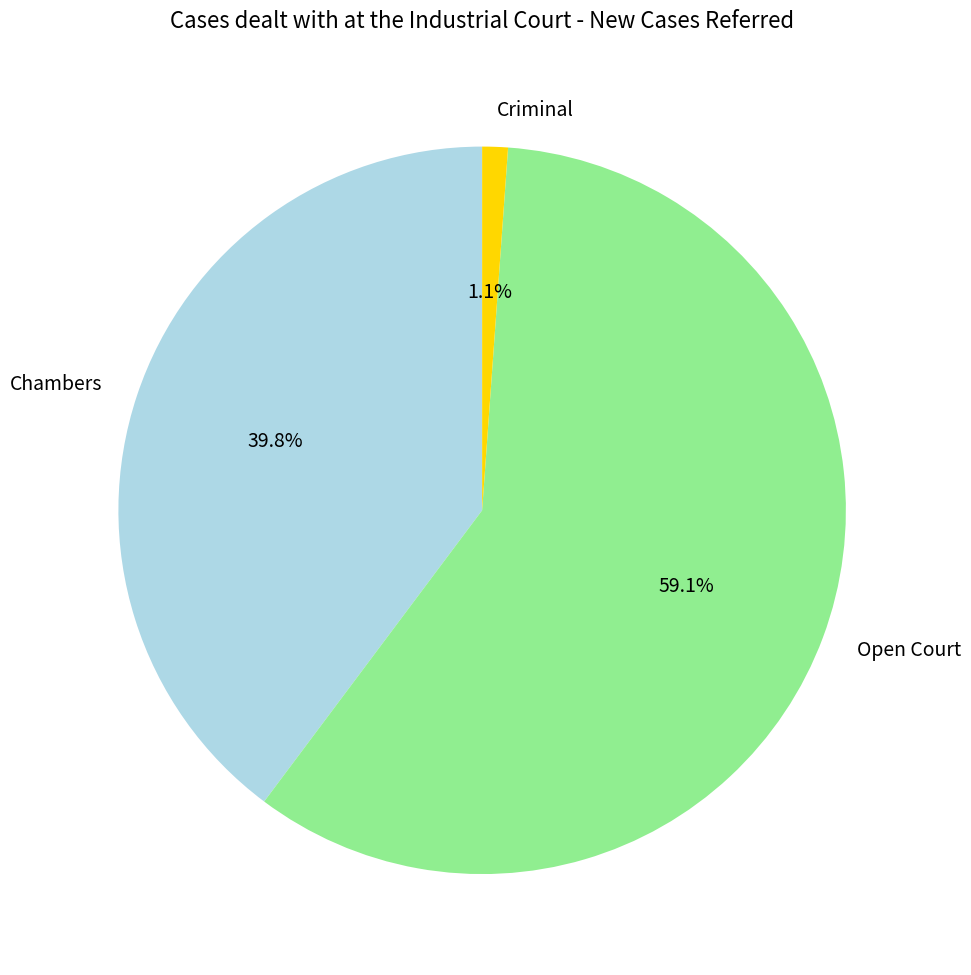

The Open Court slice represents 45% of the pie. True or false?

False